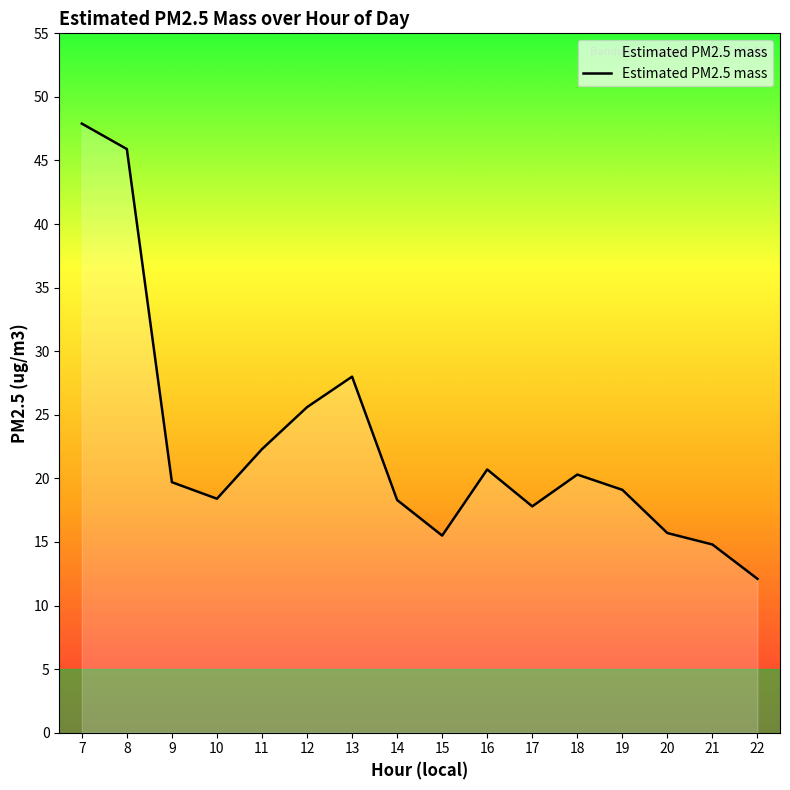

What is the sum of the values at 21 and 14?

33.1